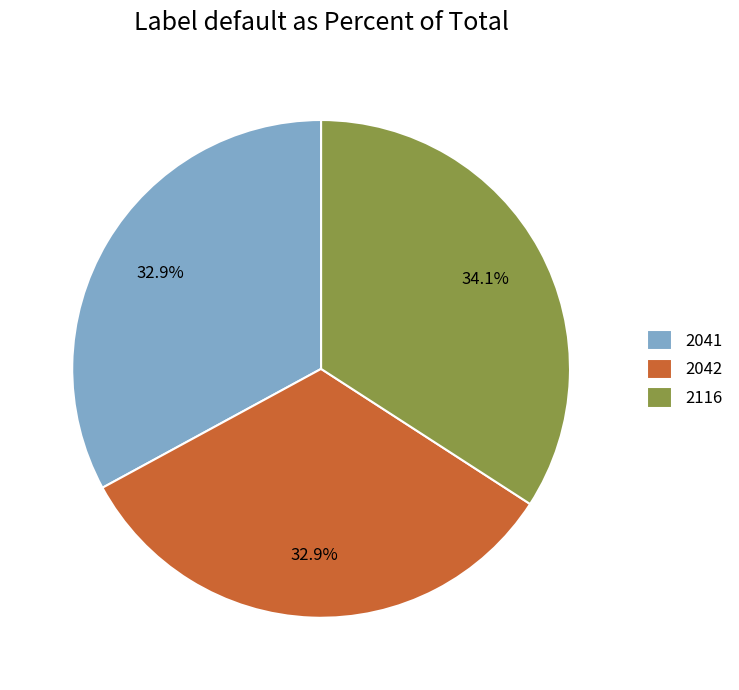

What is the ratio of the value at 2042 to the value at 2041?

1.0